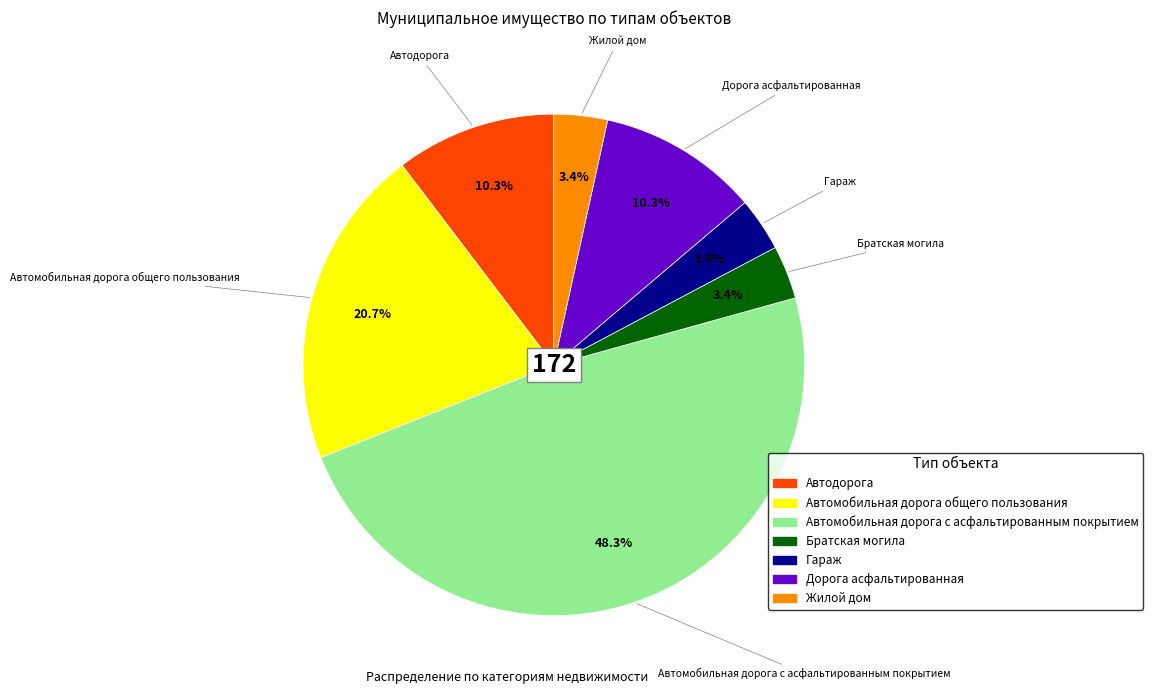

To the nearest percent, what portion does Жилой дом represent?

3%